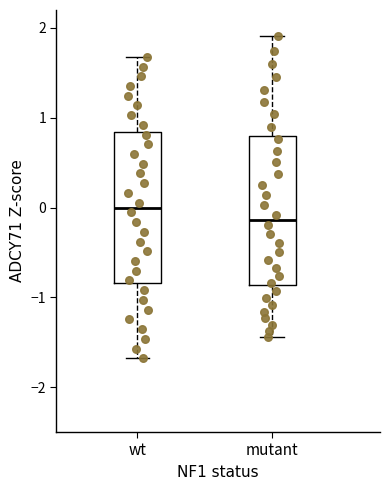

Where is the lower edge of the box for wt on the y-axis? The values are not printed on the chart, so give them approximately, as read against the axis.

-0.8